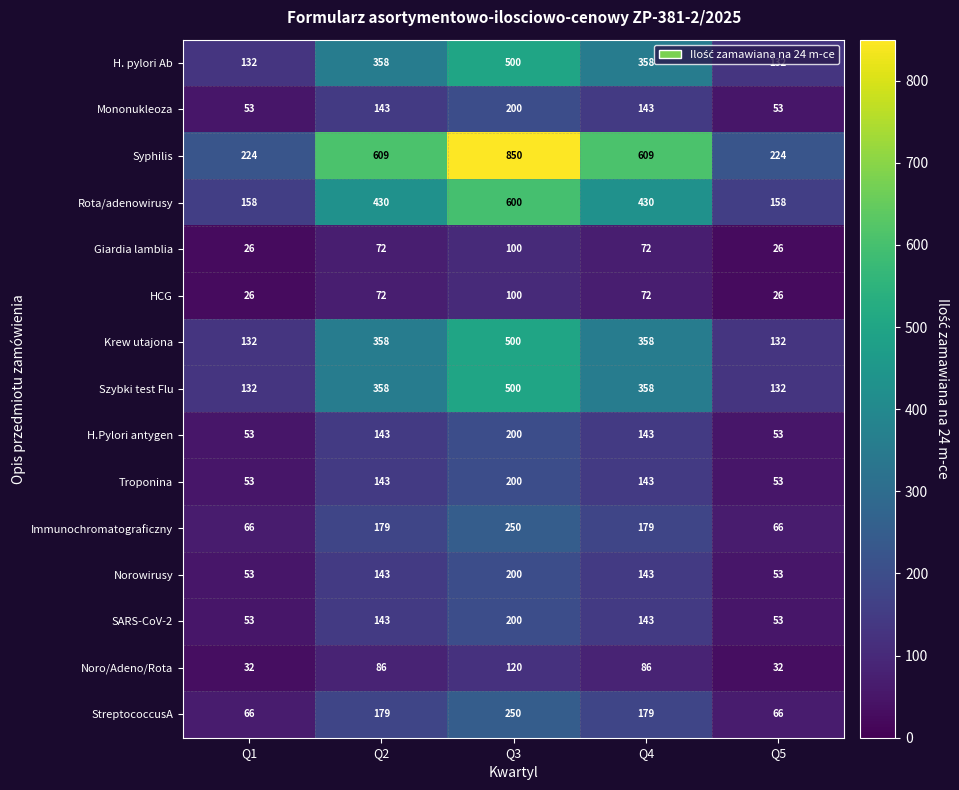

How many SARS-CoV-2 values are between 53 and 143?

4